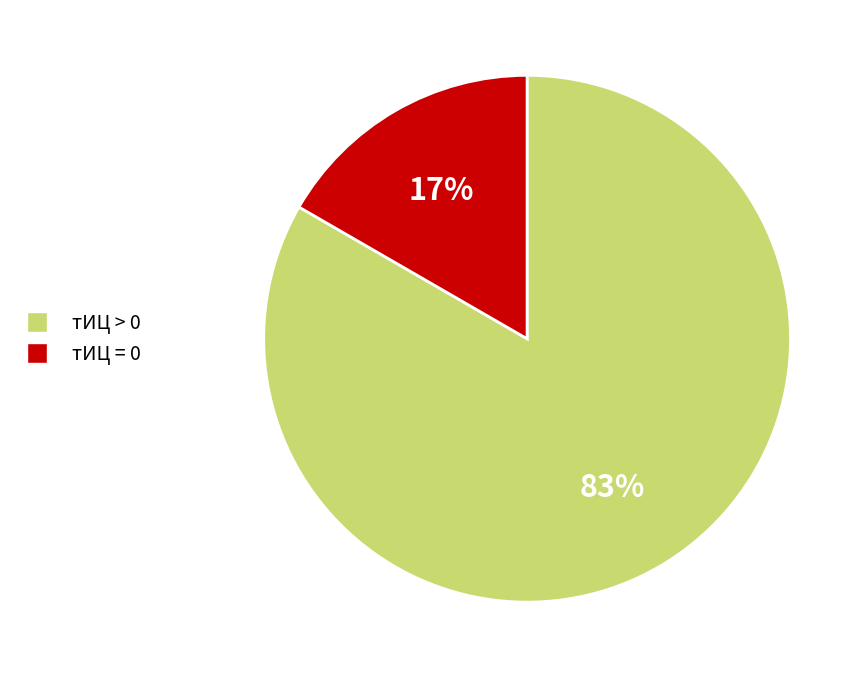

To the nearest percent, what percentage of the pie is тИЦ > 0?

83%